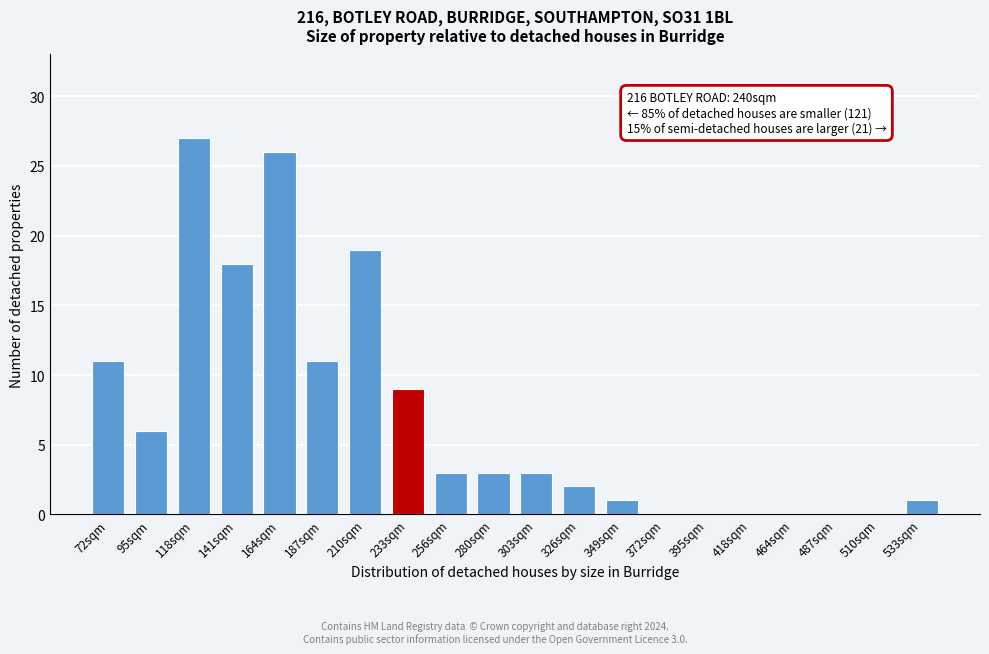

Reading right to left, list all the values displayed in this chart.

533sqm=1	510sqm=0	487sqm=0	464sqm=0	418sqm=0	395sqm=0	372sqm=0	349sqm=1	326sqm=2	303sqm=3	280sqm=3	256sqm=3	233sqm=9	210sqm=19	187sqm=11	164sqm=26	141sqm=18	118sqm=27	95sqm=6	72sqm=11